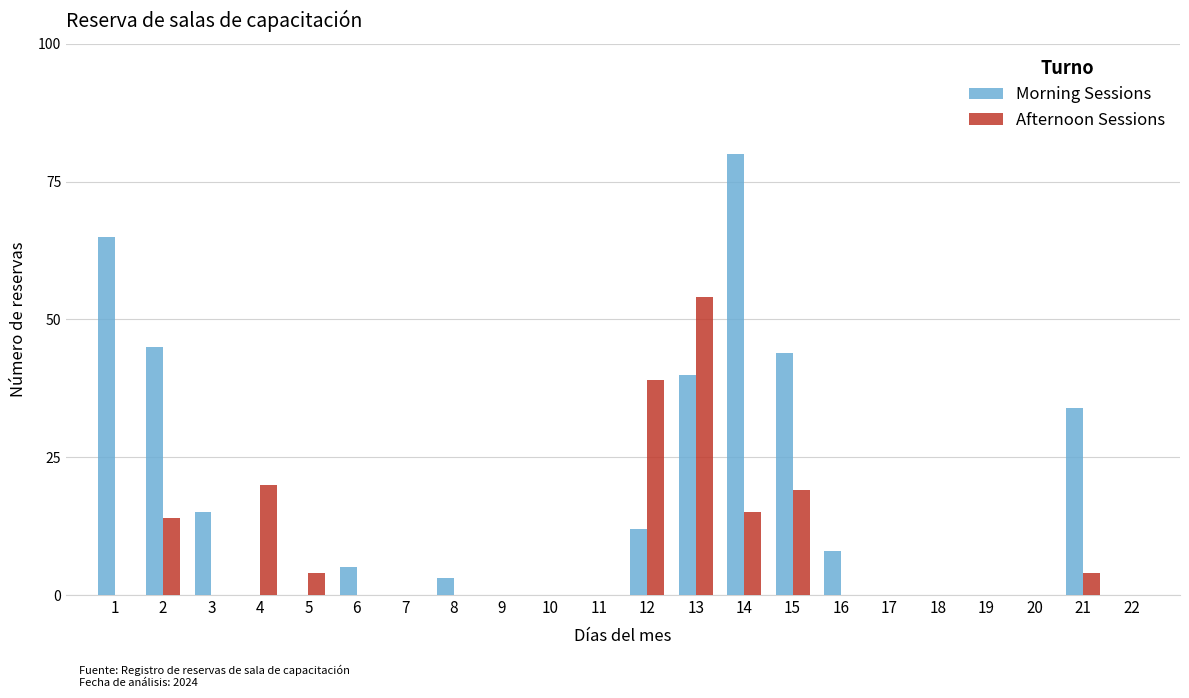

What is the average value of the Morning Sessions series?

16